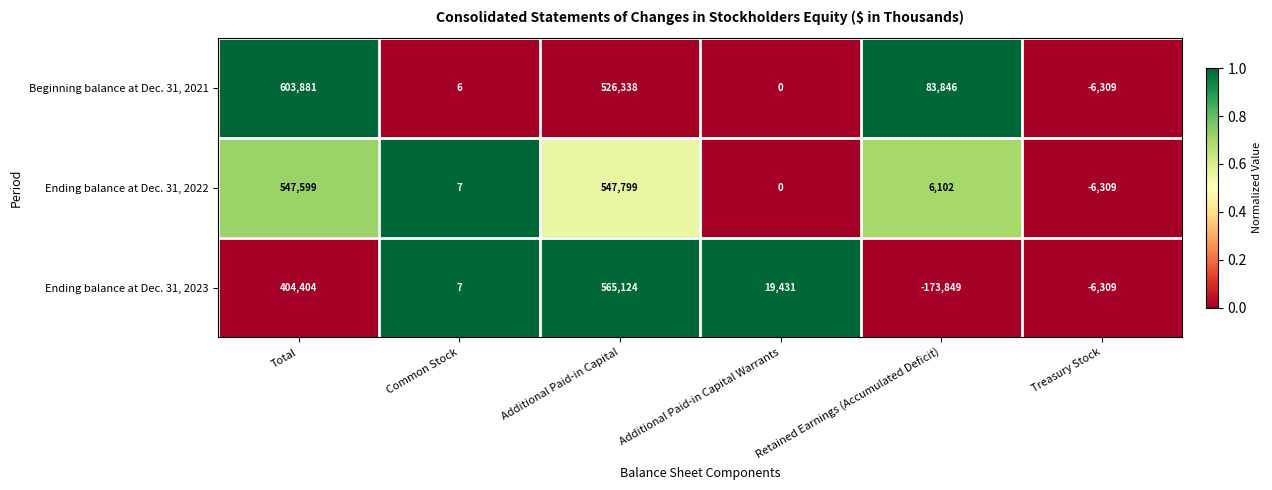

At which label does Ending balance at Dec. 31, 2023 first exceed 19431?

Total